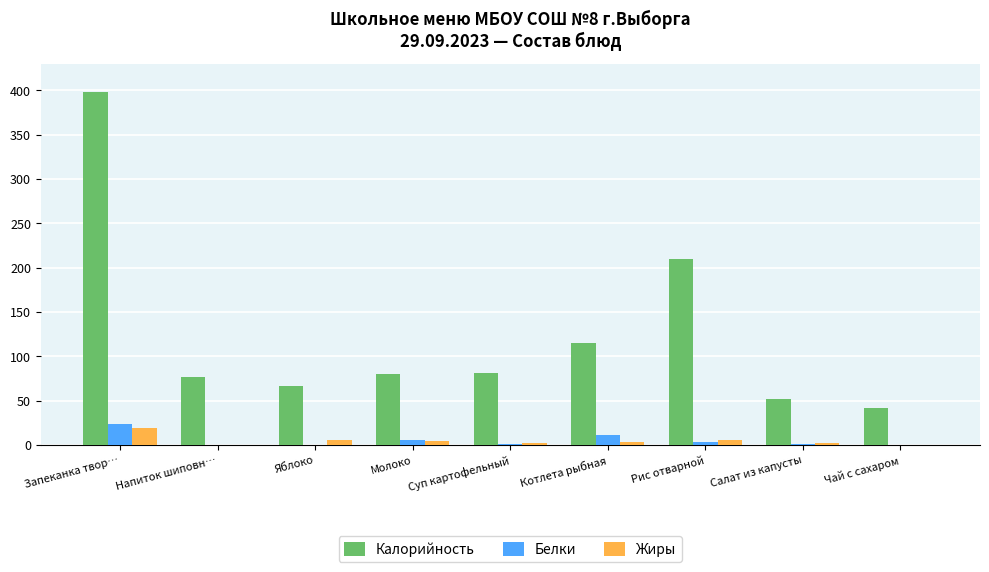

What are all the series names shown in the legend?

Калорийность, Белки, Жиры